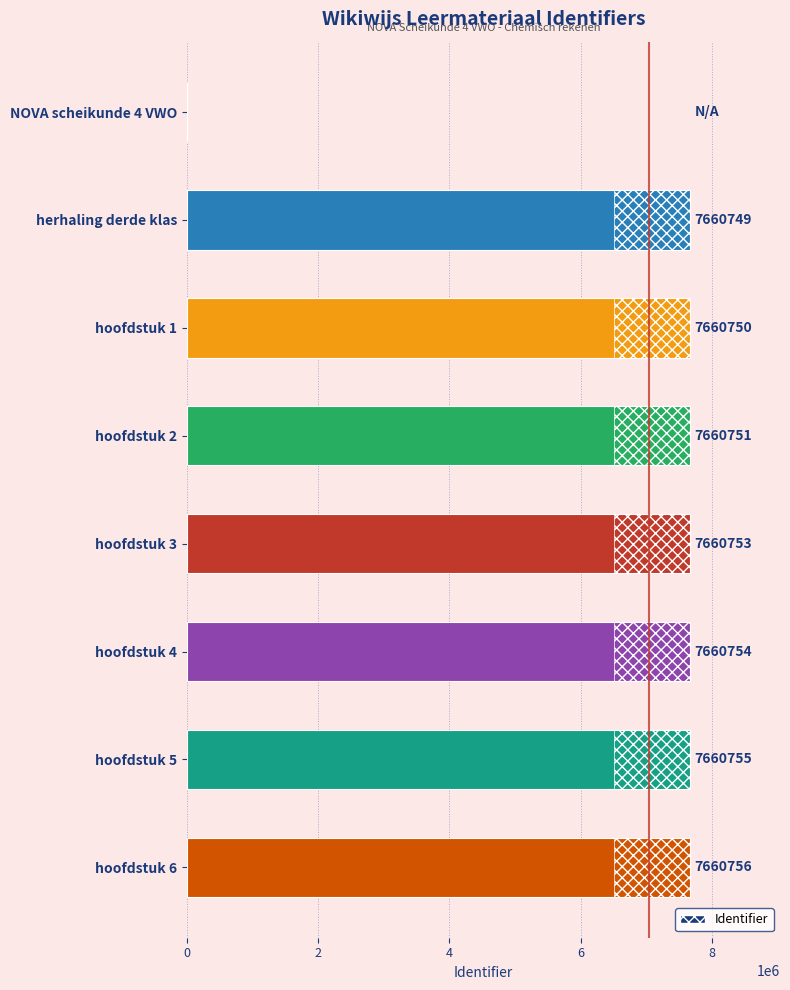

Reading right to left, extract all data points from this chart.

7660756	7660755	7660754	7660753	7660751	7660750	7660749	0